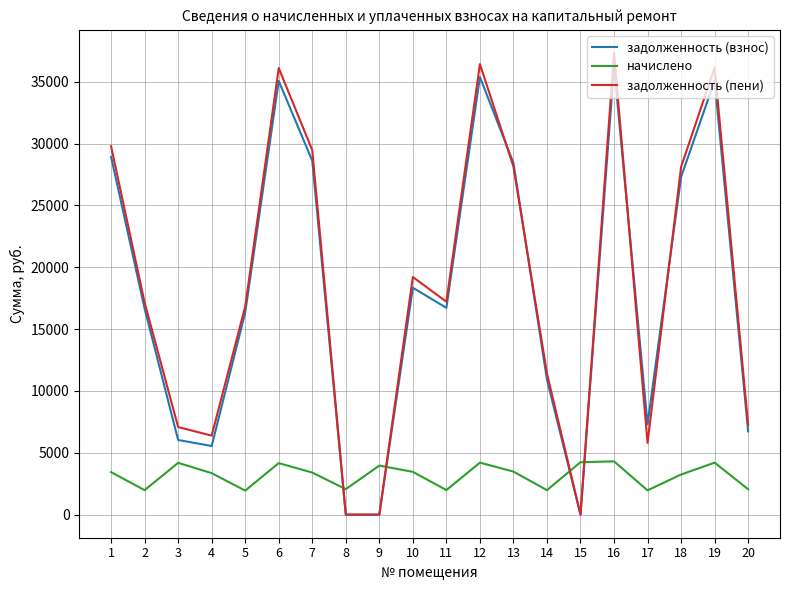

After their last crossing, which series has the higher values: задолженность (взнос) or начислено?

задолженность (взнос)